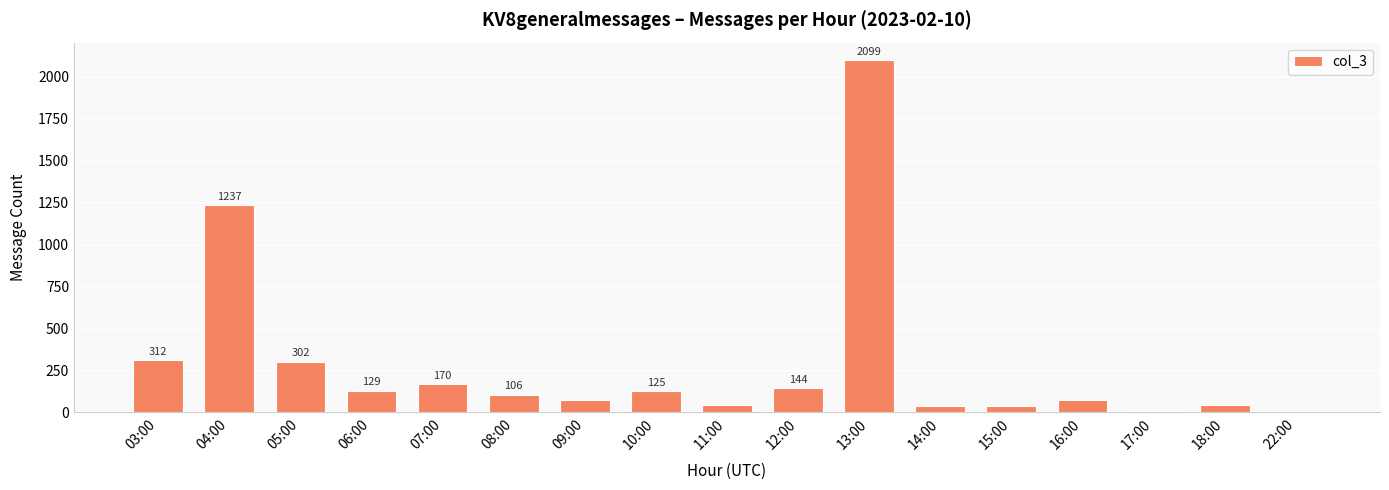

What is the change in value from 09:00 to 11:00?

-34